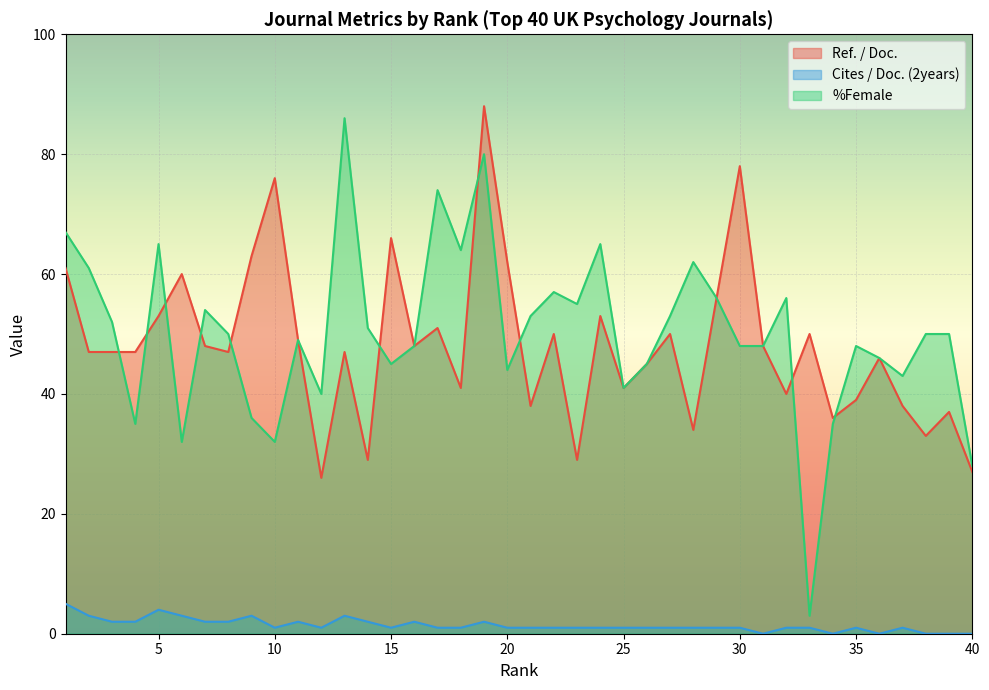

At which label is Cites / Doc. (2years) closest to 2?

3